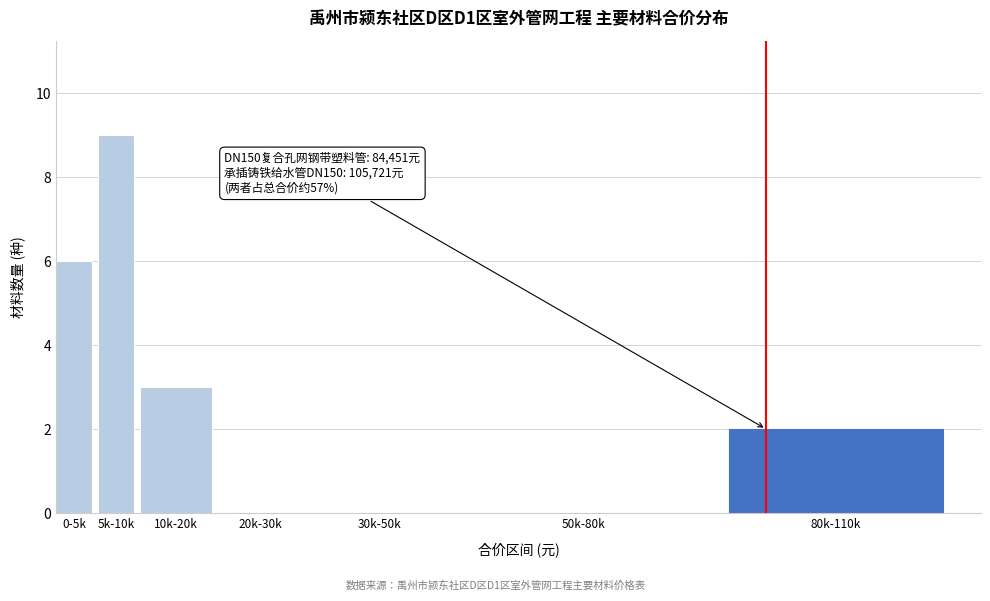

Reading right to left, what are all the values shown in this chart?

80k-110k=2	50k-80k=0	30k-50k=0	20k-30k=0	10k-20k=3	5k-10k=9	0-5k=6